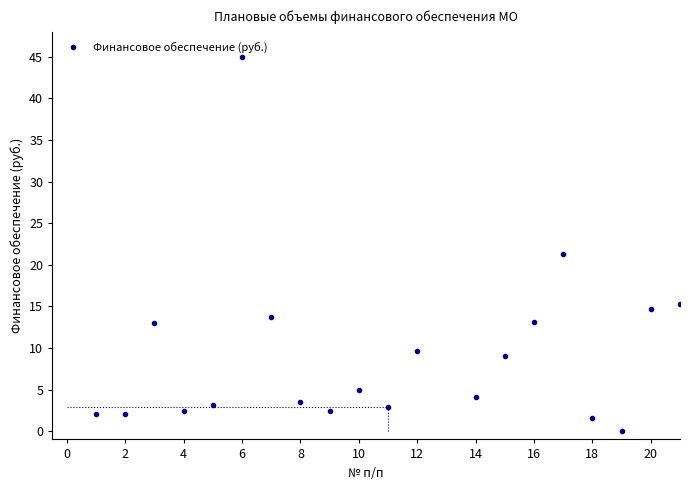

What is the average value?

9.2